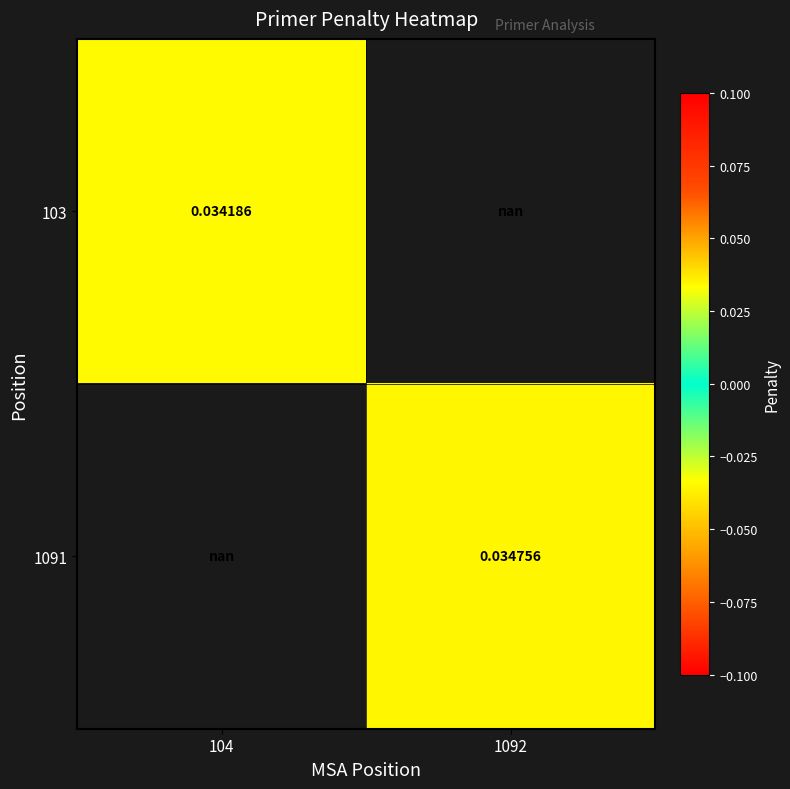

Is the value of 103 at 104 greater than the value of 1091 at 1092?

No